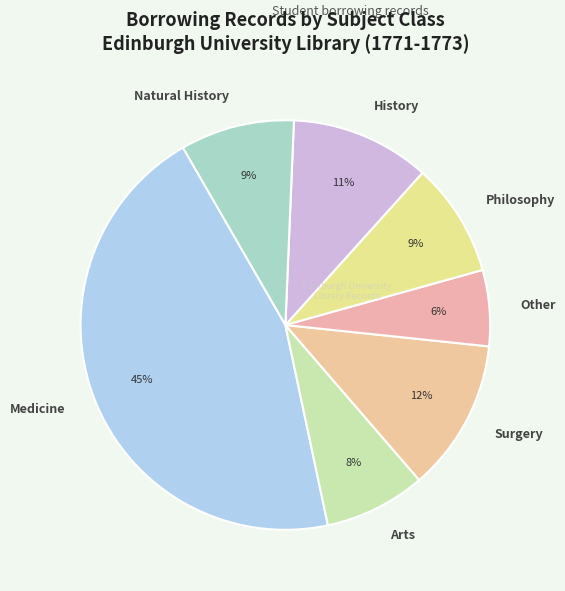

Which slice is the smallest?

Other